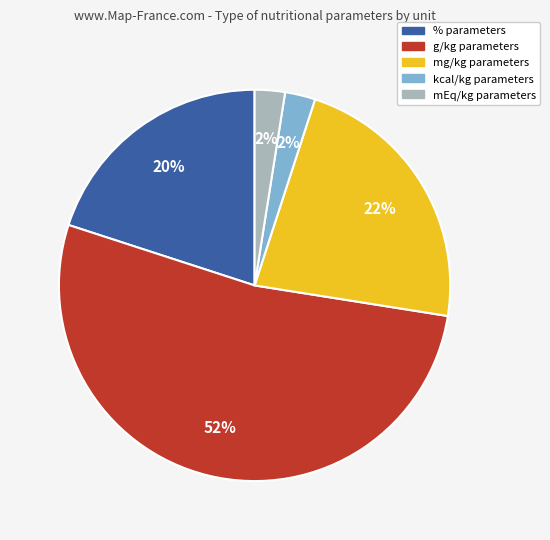

What is the majority slice?

g/kg